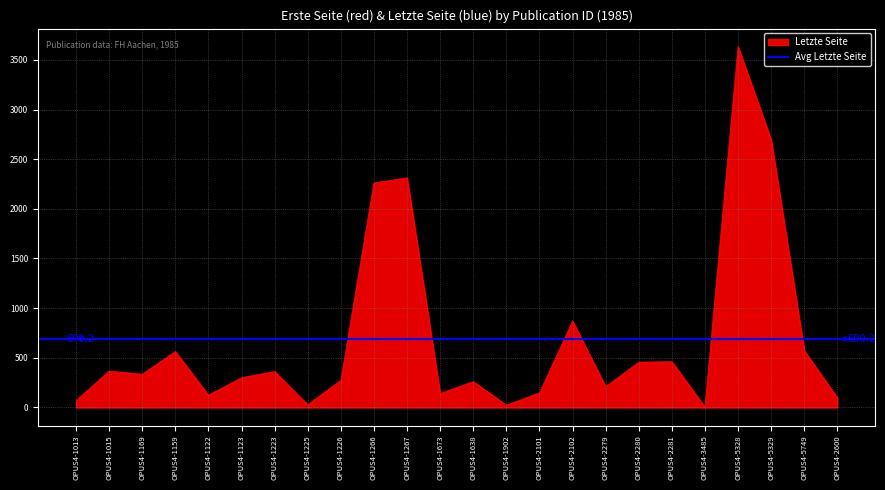

Reading left to right, list all the values displayed in this chart.

OPUS4-1013=69	OPUS4-1015=366	OPUS4-1169=335	OPUS4-1159=564	OPUS4-1122=124	OPUS4-1123=300	OPUS4-1223=362	OPUS4-1225=28	OPUS4-1226=274	OPUS4-1266=2261	OPUS4-1267=2312	OPUS4-1673=141	OPUS4-1638=260	OPUS4-1902=23	OPUS4-2101=147	OPUS4-2102=871	OPUS4-2279=209	OPUS4-2280=456	OPUS4-2281=461	OPUS4-3485=4	OPUS4-5328=3633	OPUS4-5329=2696	OPUS4-5749=572	OPUS4-2600=98